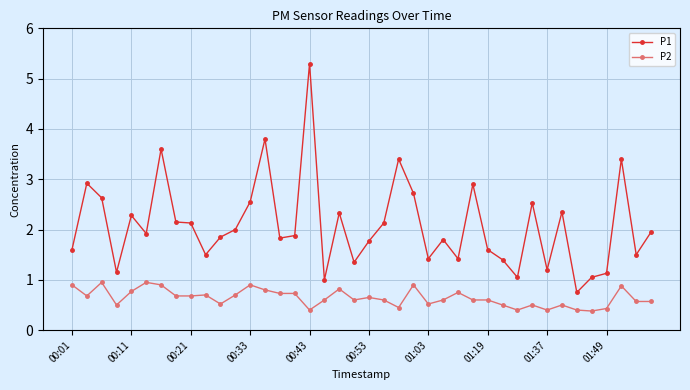

Which series has the largest total across all categories?

P1